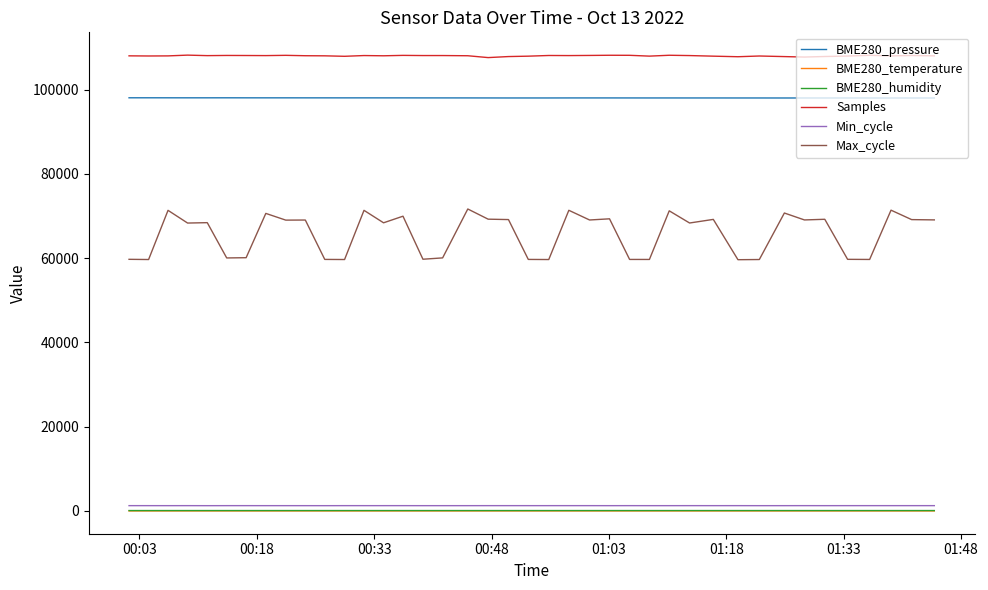

Which series has the largest total across all categories?

Samples